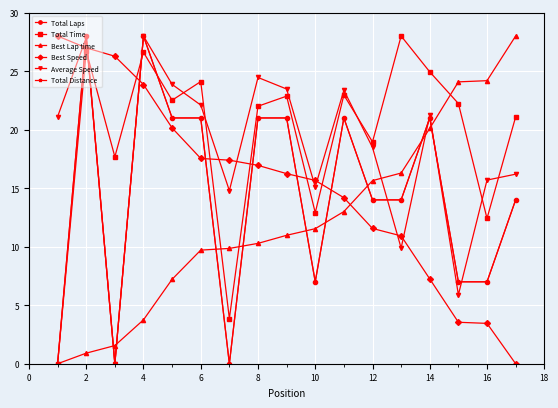

Which series has the largest range (max minus min)?

Total Laps